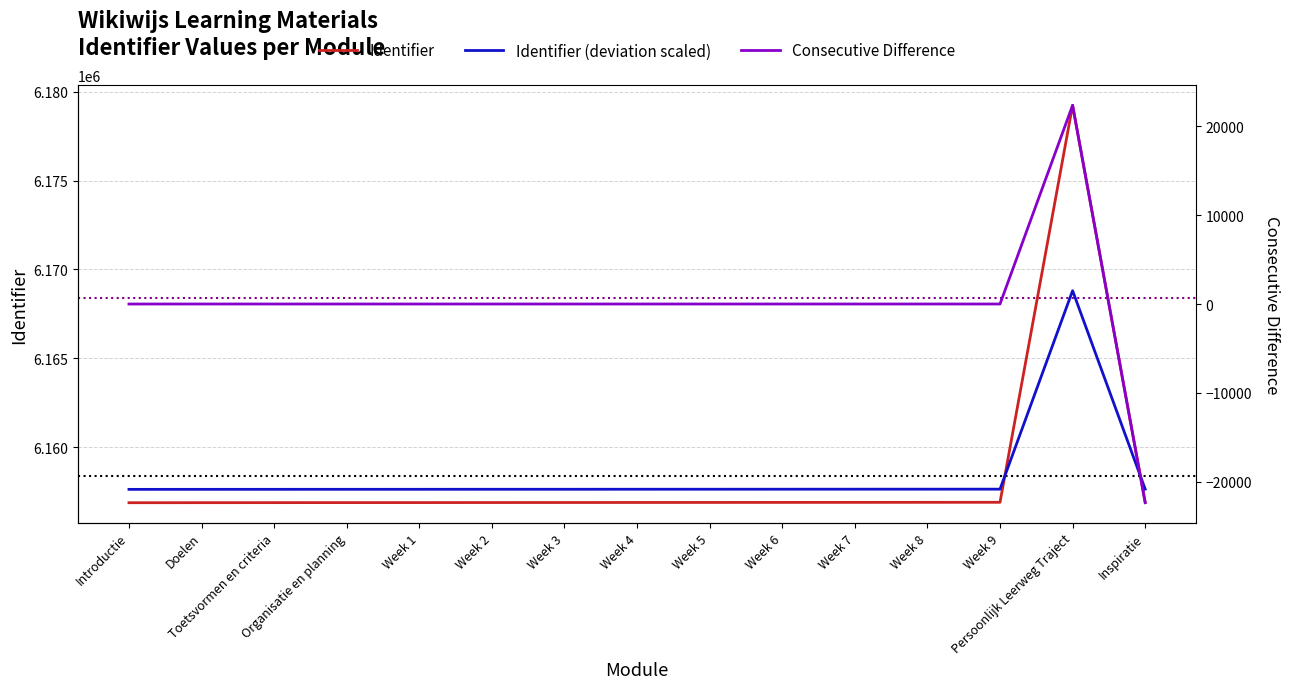

True or false: Consecutive Difference and Identifier cross at least once.

False